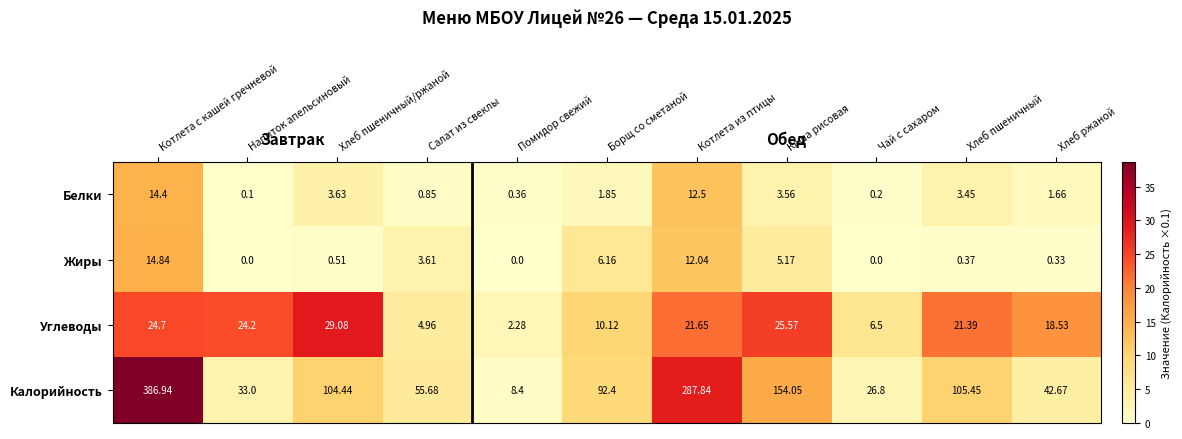

Which series has the widest spread of values?

Калорийность